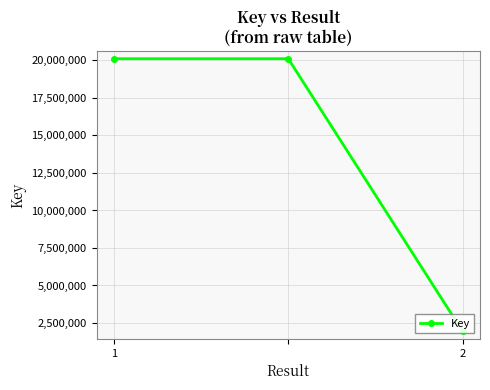

Is it true that the value at 2 is 1944915?

True